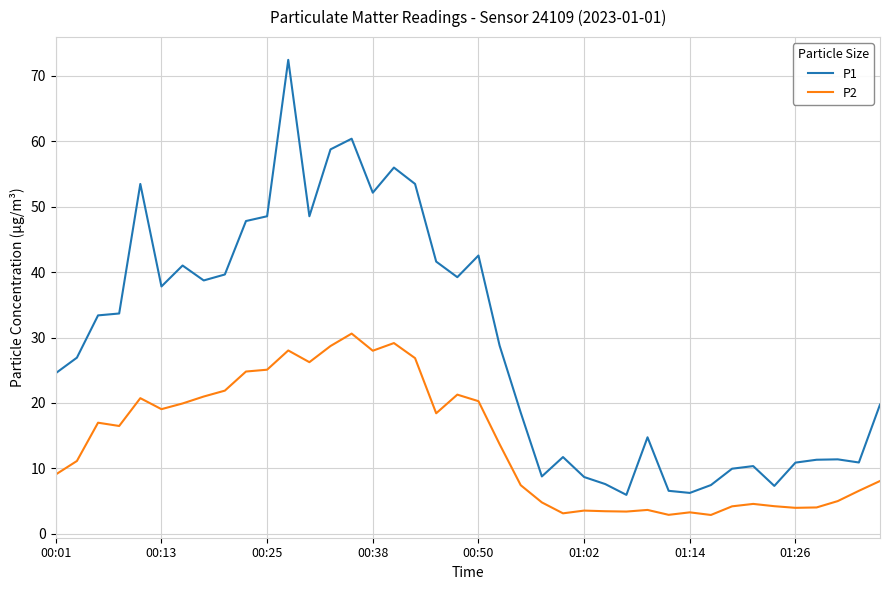

Which series has the widest spread of values?

P1